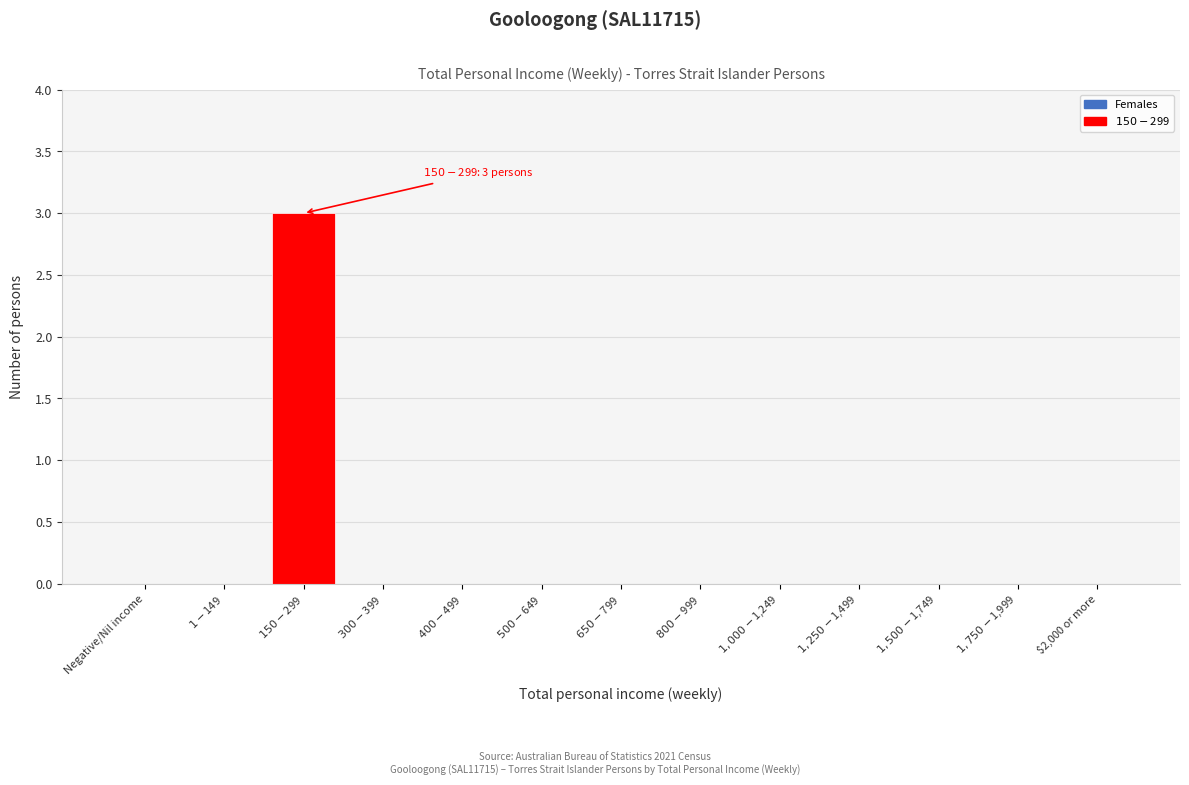

What is the greatest value displayed?

3